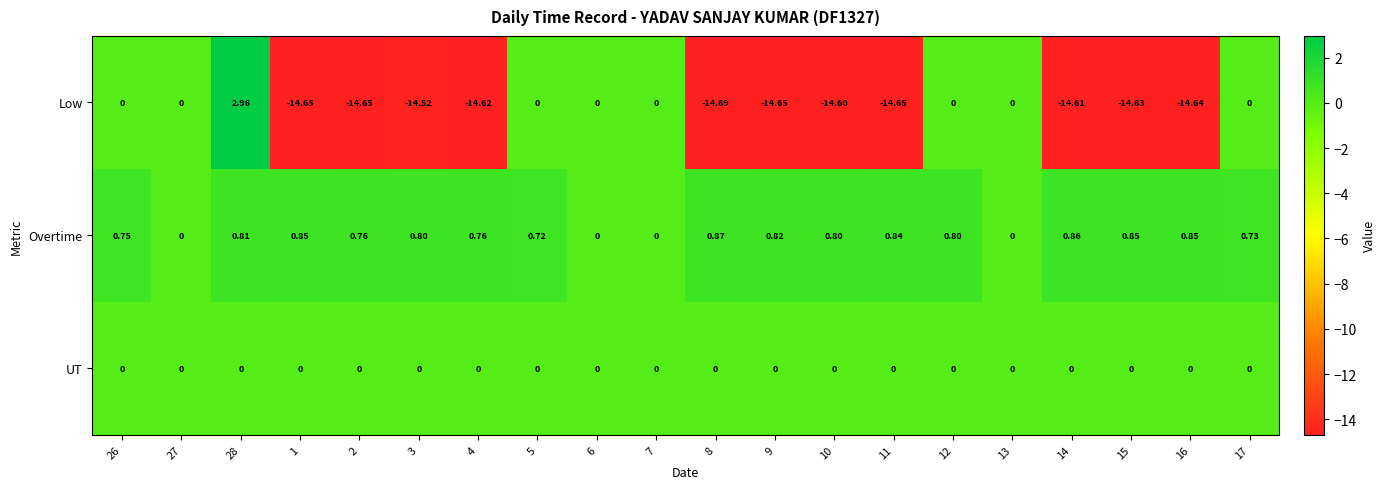

Count the number of categories in the chart.

20